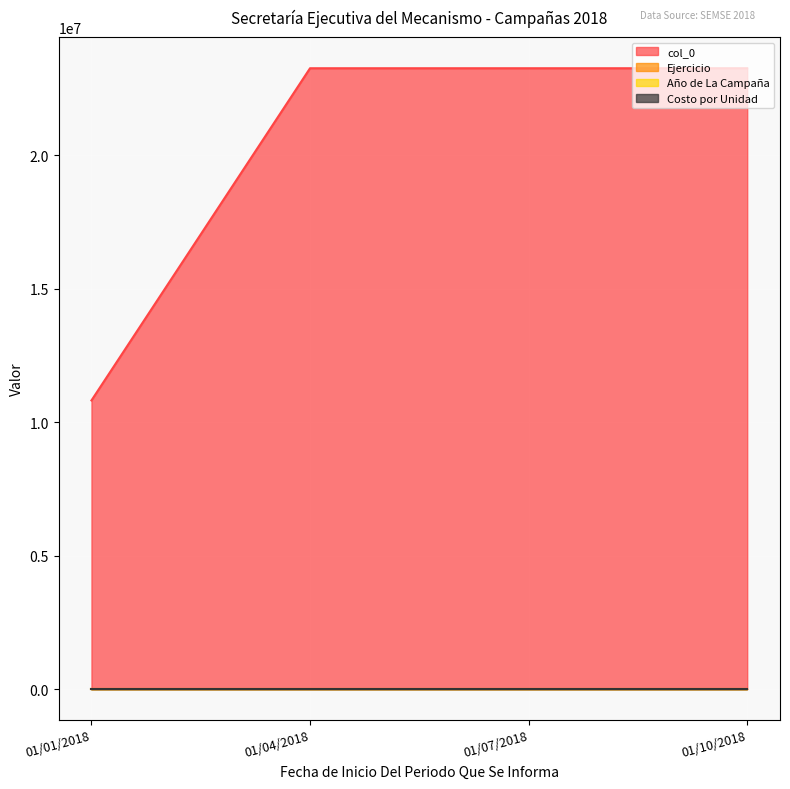

Which series changed the most between 01/07/2018 and 01/01/2018?

col_0